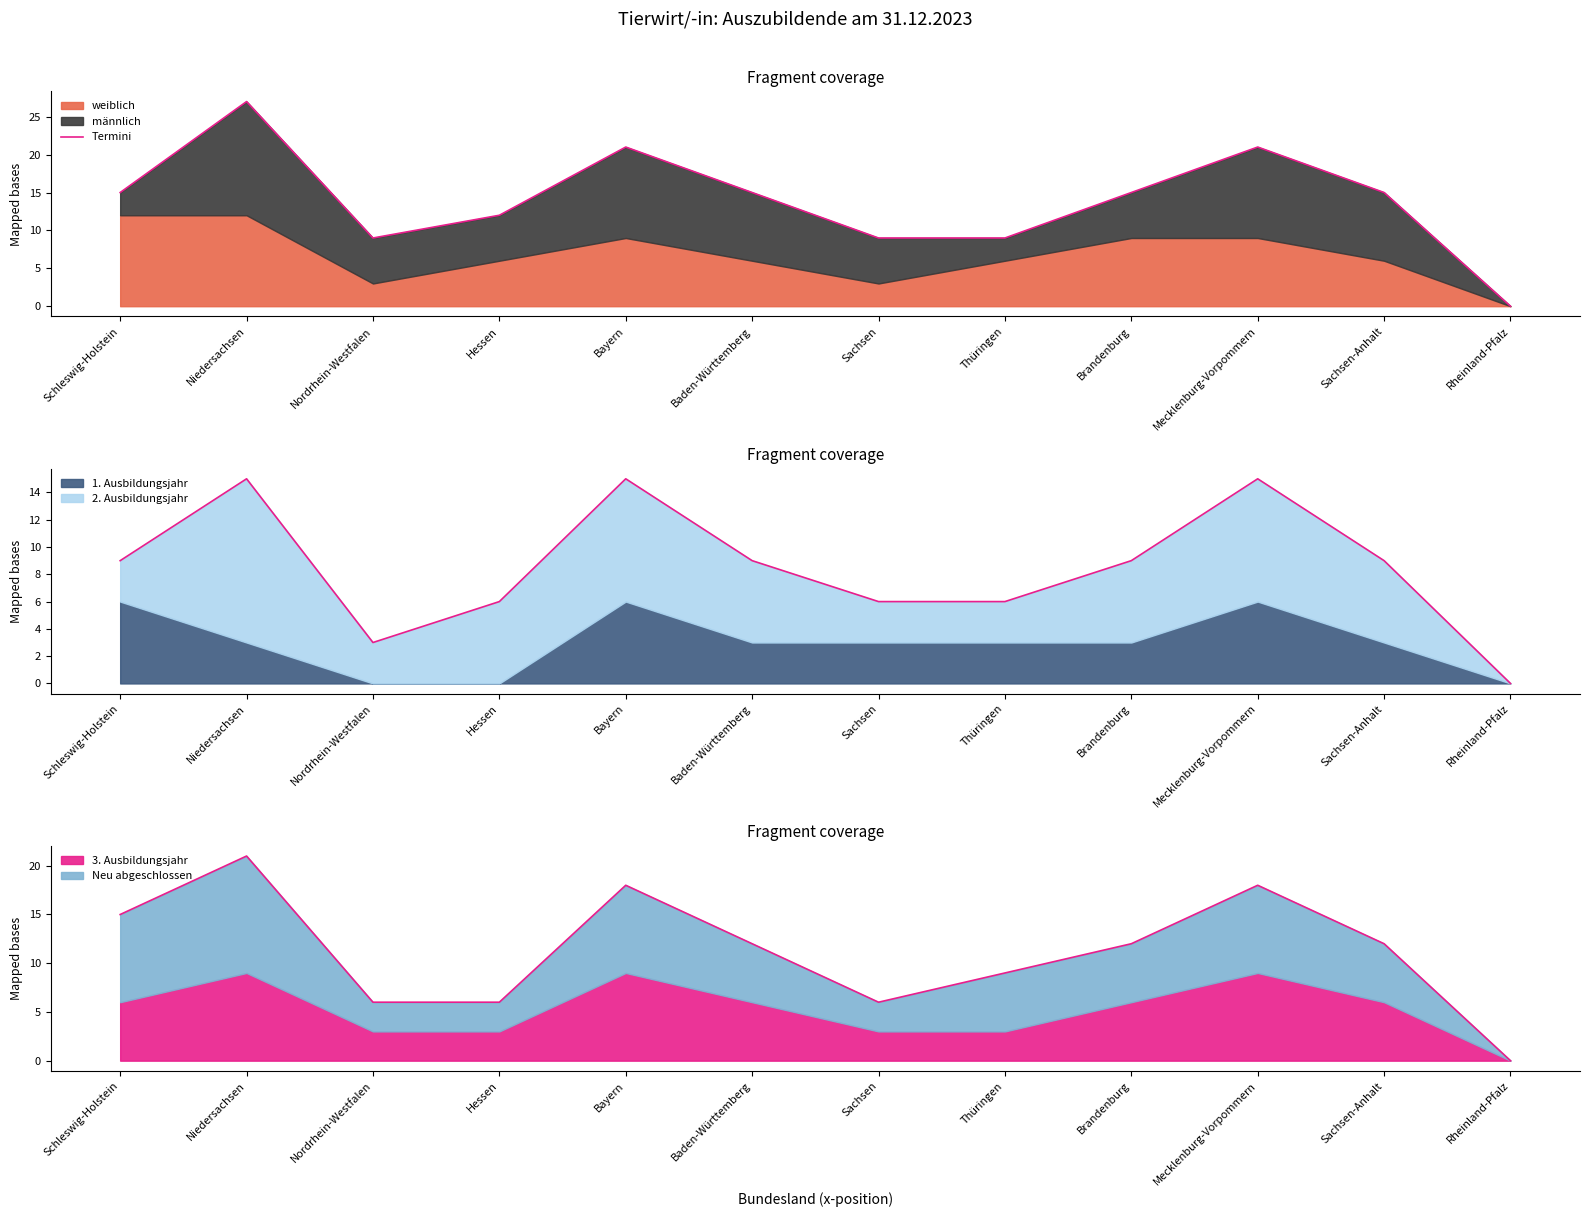

Reading left to right, extract all data points from this chart.

15	27	9	12	21	15	9	9	15	21	15	0